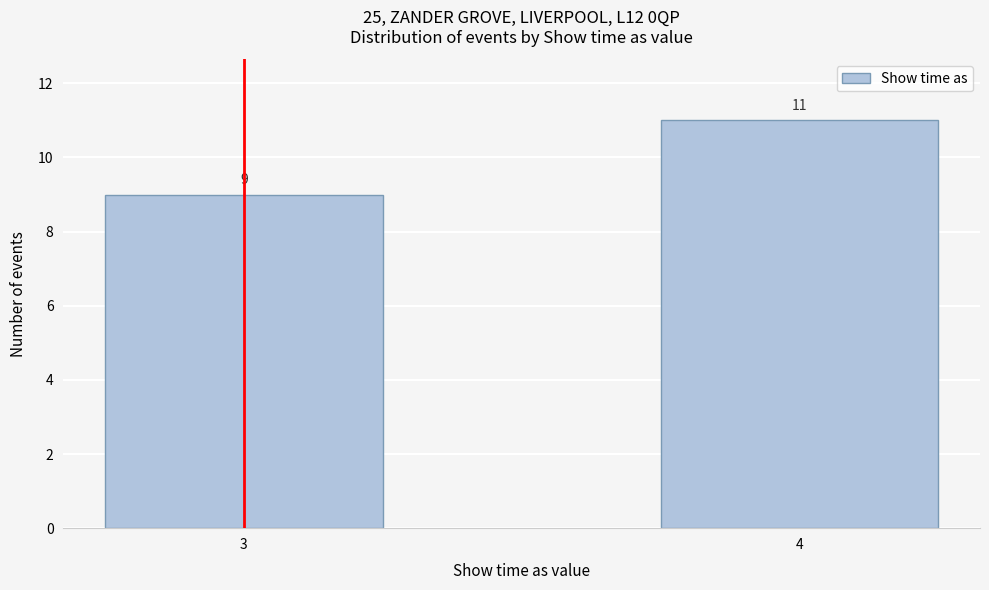

Reading left to right, list all the values displayed in this chart.

3=9	4=11